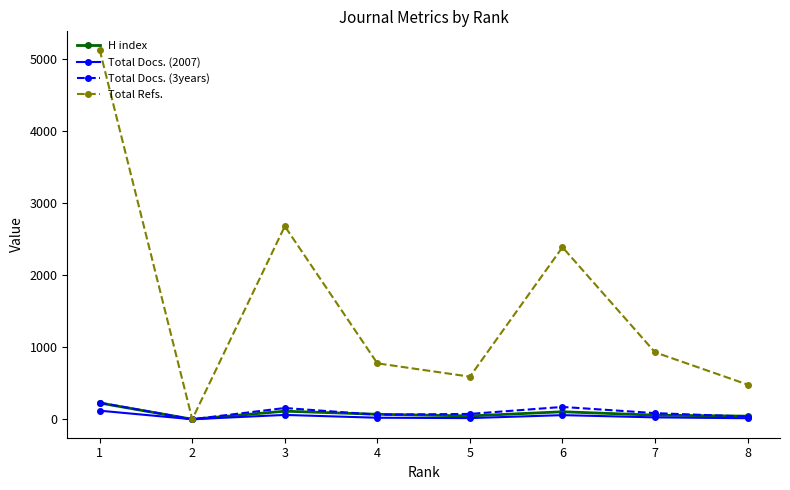

Between 2 and 7, which series saw the biggest shift?

Total Refs.